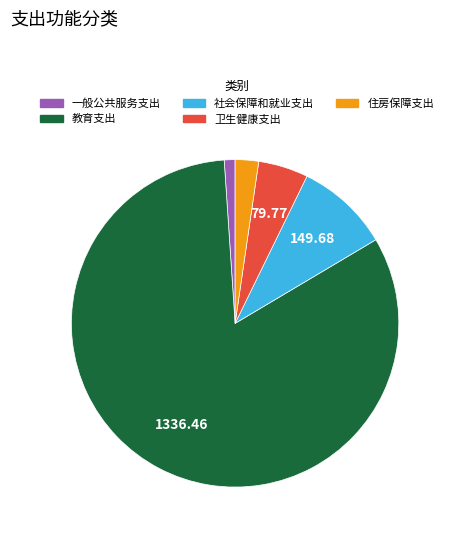

Which slice represents more than half of the pie?

教育支出